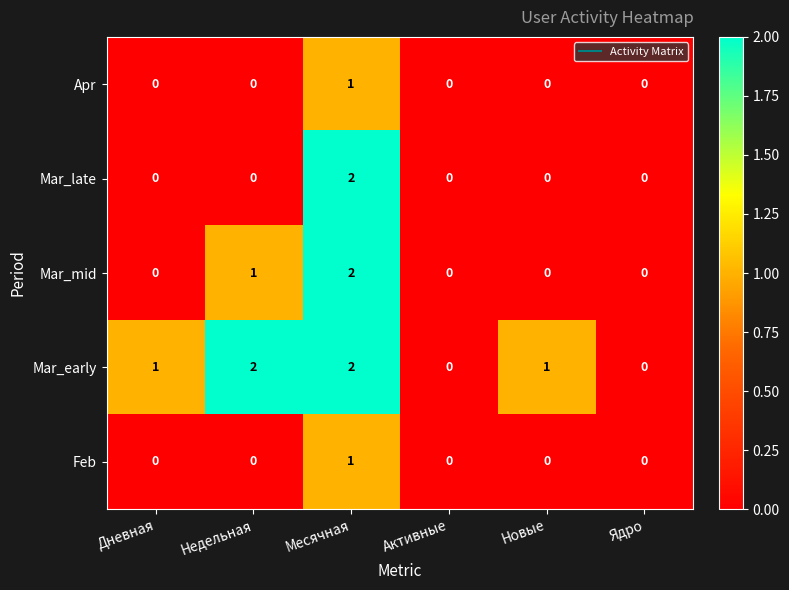

At which label does Mar_late reach its peak?

Месячная